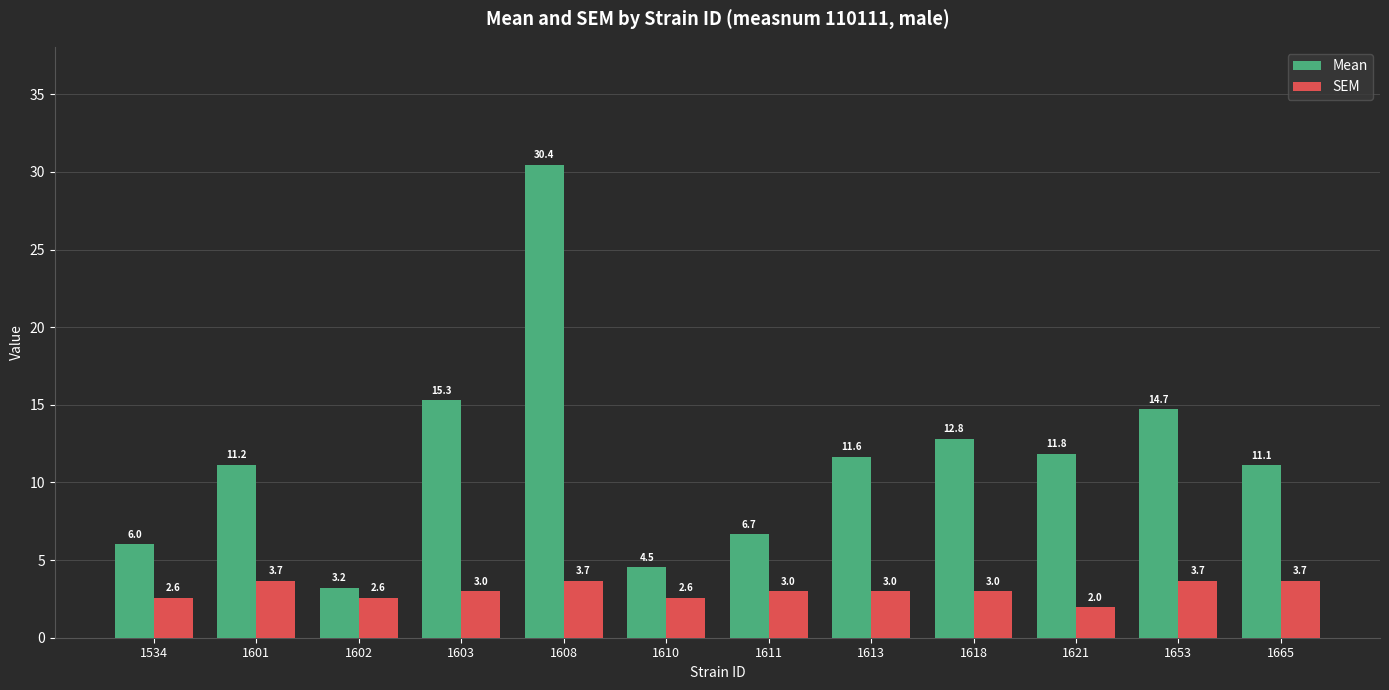

What is the value of the SEM bar at the 2nd from the left?

3.7